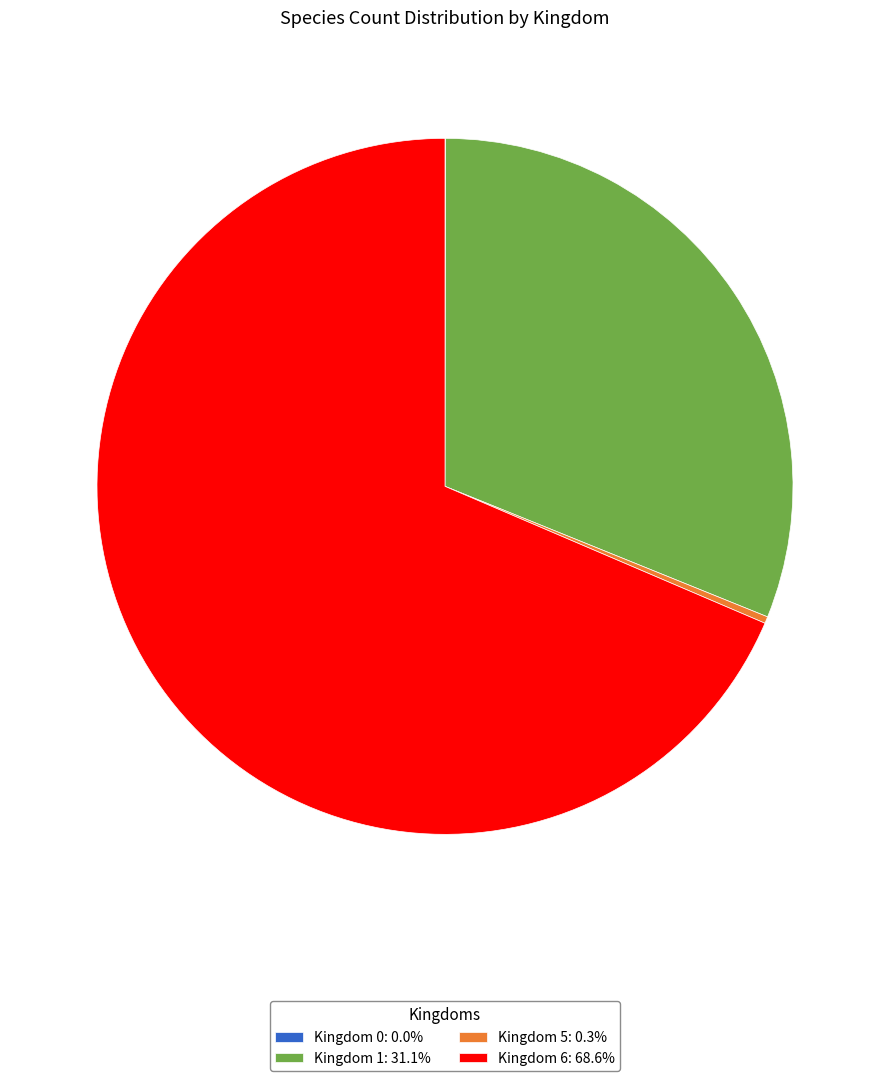

Does Kingdom 5: 0.3% represent more than half of the total?

No